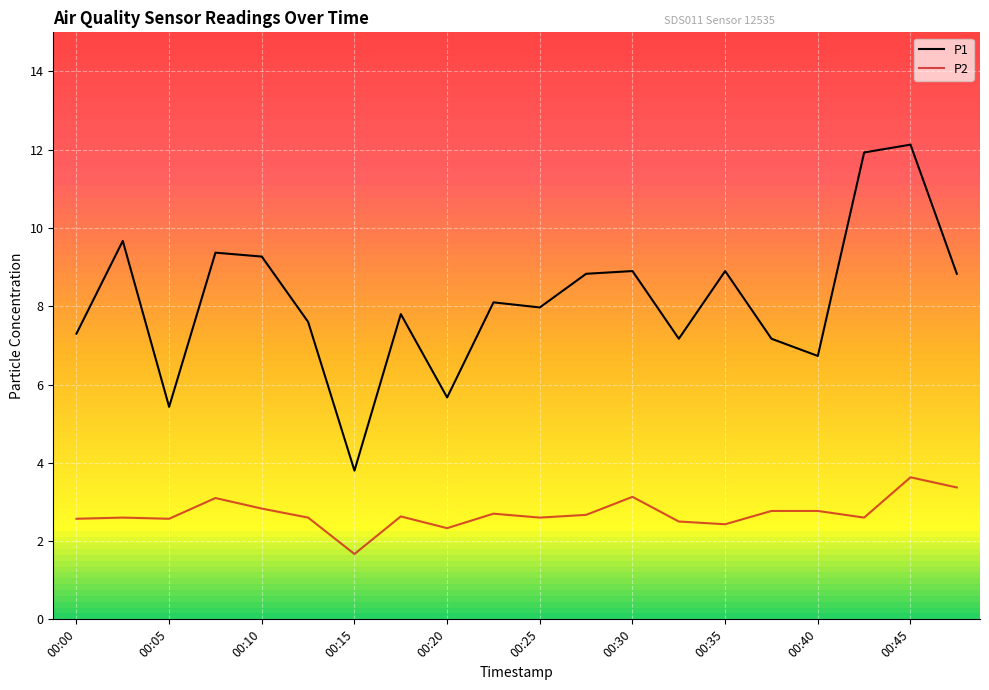

List the series in order of their peak value, highest first.

P1, P2